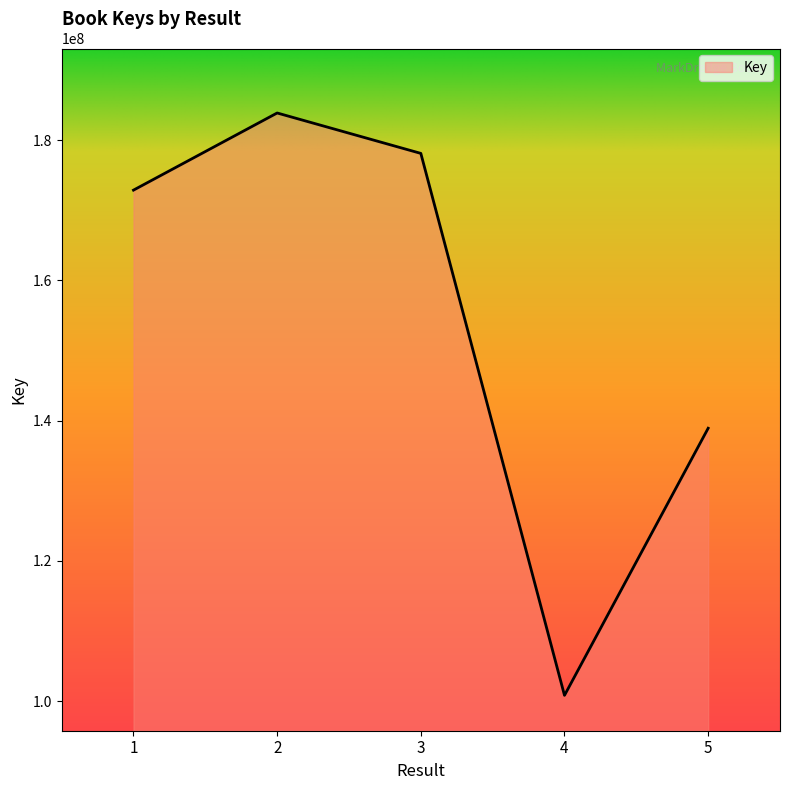

The chart shows a value of 64572679 at 1. True or false?

False